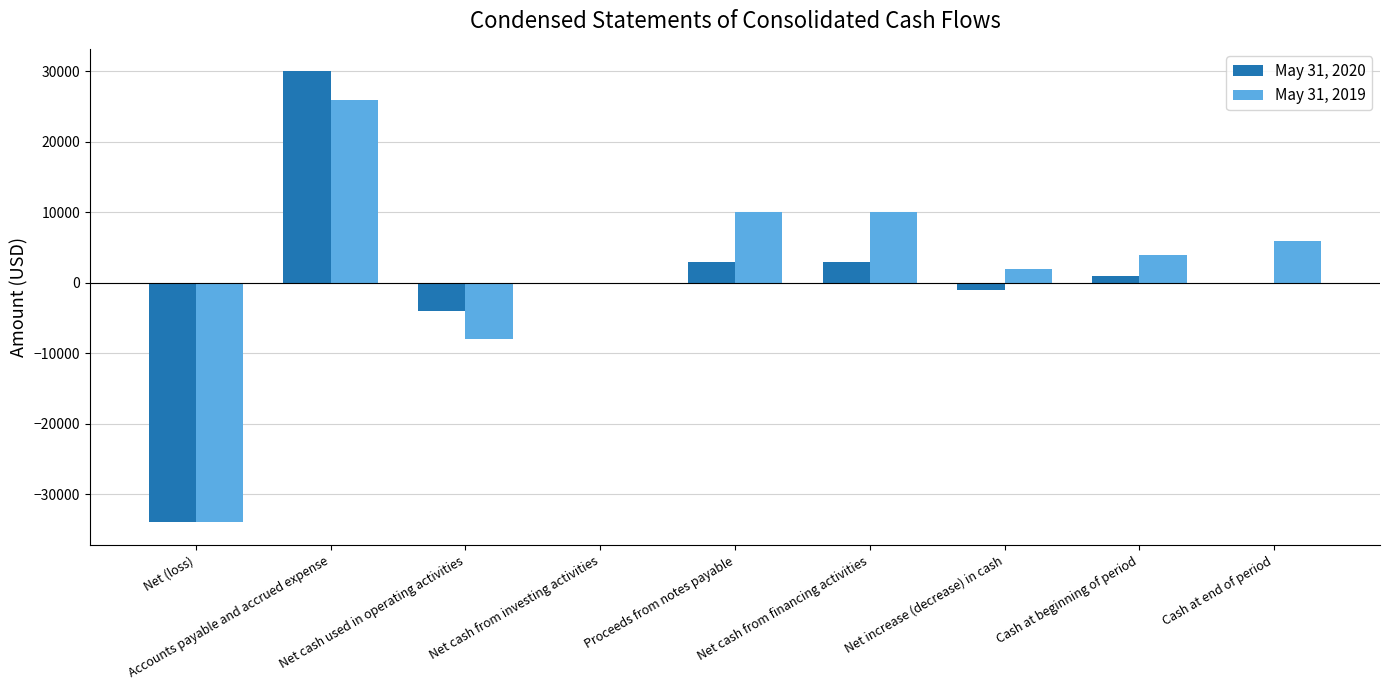

Which series has the widest spread of values?

May 31, 2020